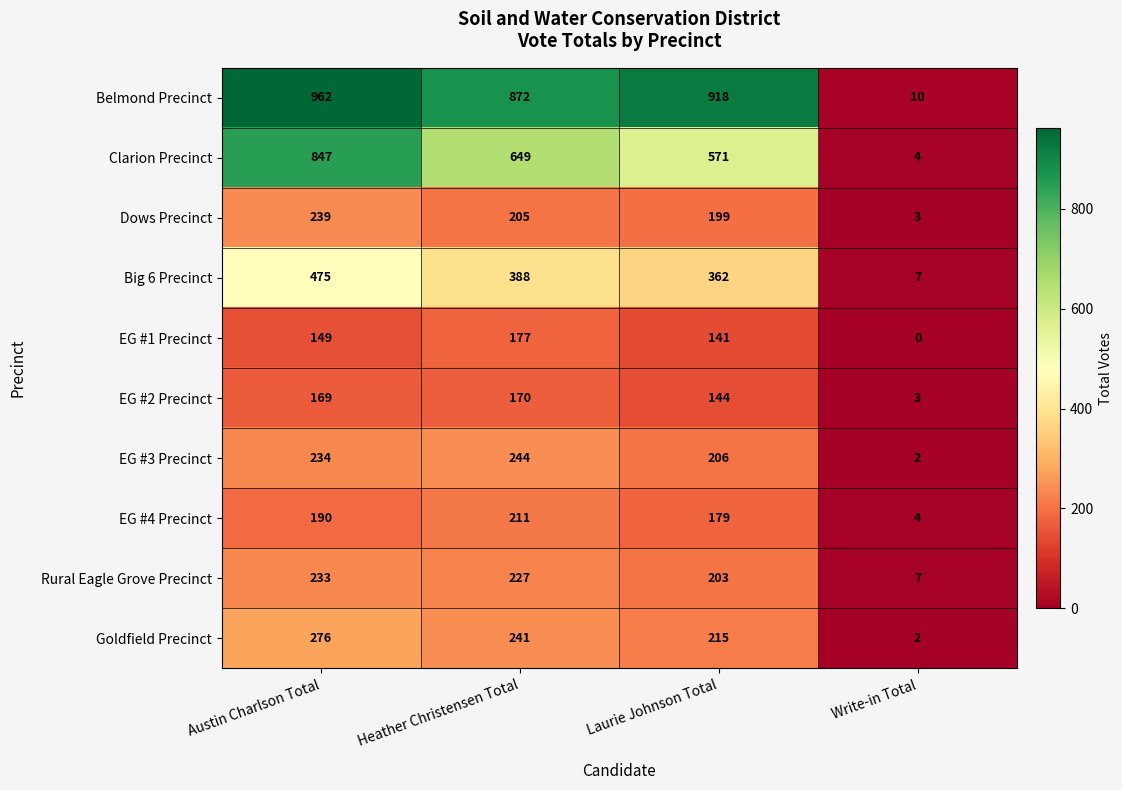

What is the total value across all series at Write-in Total?

42